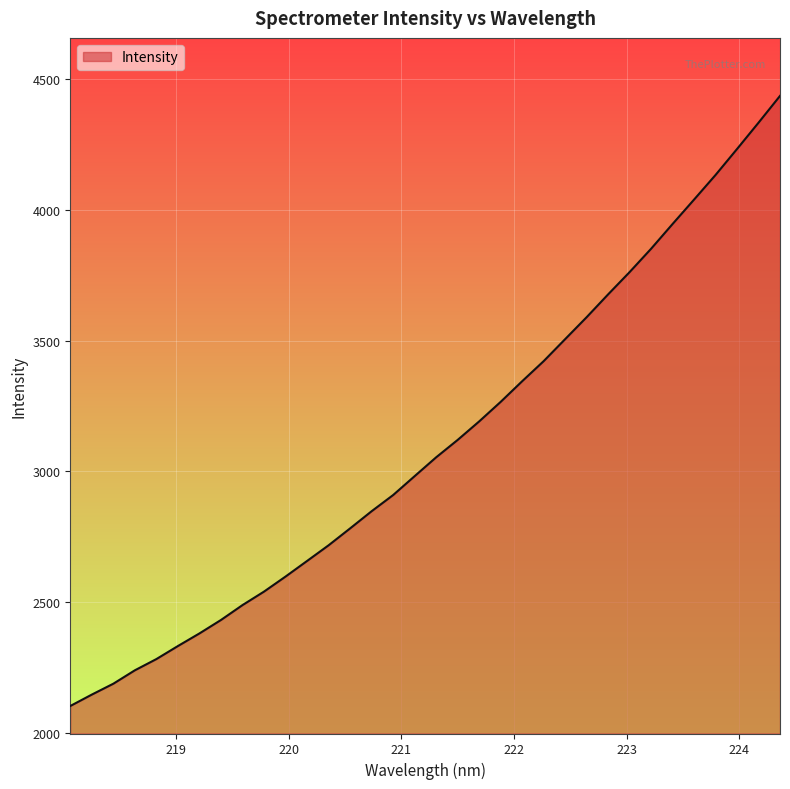

What is the minimum value shown in the chart?

2103.1